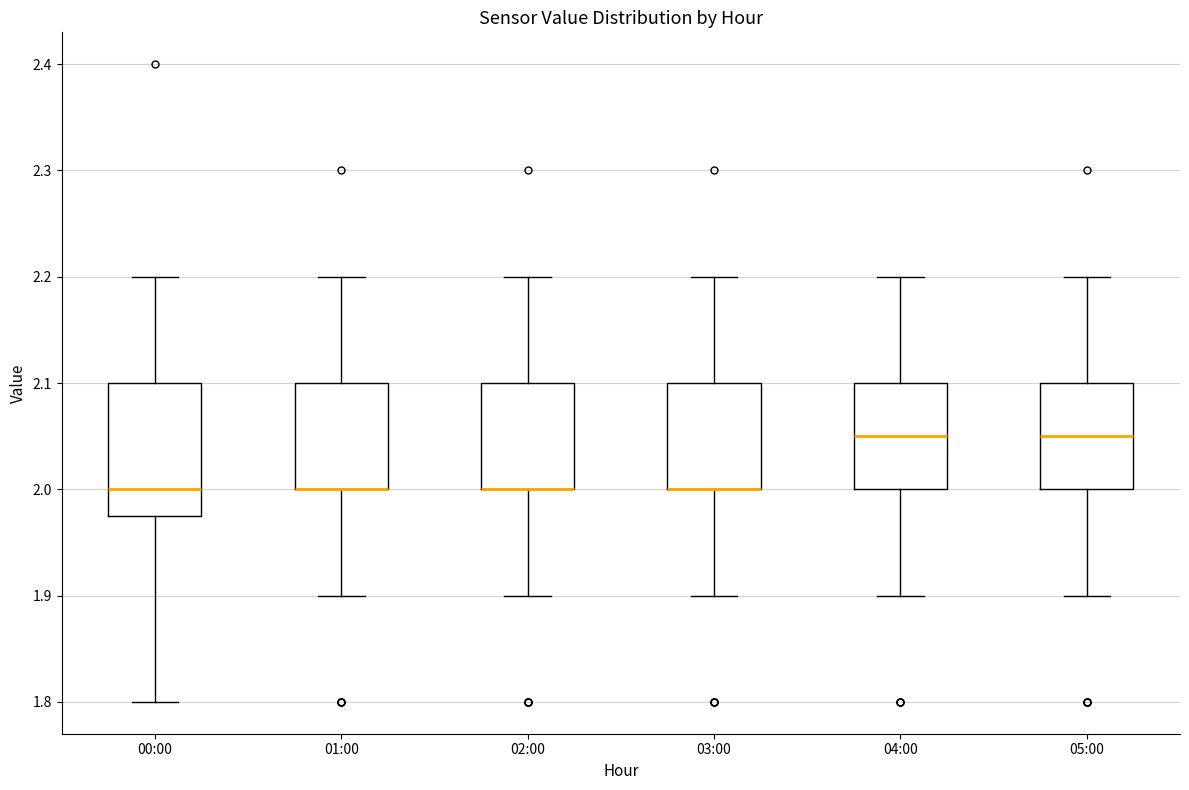

Reading left to right, transcribe this box plot: for each box, give where its median line is, the range the box spans, and where its two whiskers end, as read against the y-axis. The values are not printed on the chart, so give them approximately, as read against the axis.

00:00: median 2.00, box 1.98 to 2.10, whiskers 1.80 to 2.20
01:00: median 2.00 (drawn on the box's lower edge), box 2.00 to 2.10, whiskers 1.90 to 2.20
02:00: median 2.00 (drawn on the box's lower edge), box 2.00 to 2.10, whiskers 1.90 to 2.20
03:00: median 2.00 (drawn on the box's lower edge), box 2.00 to 2.10, whiskers 1.90 to 2.20
04:00: median 2.05, box 2.00 to 2.10, whiskers 1.90 to 2.20
05:00: median 2.05, box 2.00 to 2.10, whiskers 1.90 to 2.20